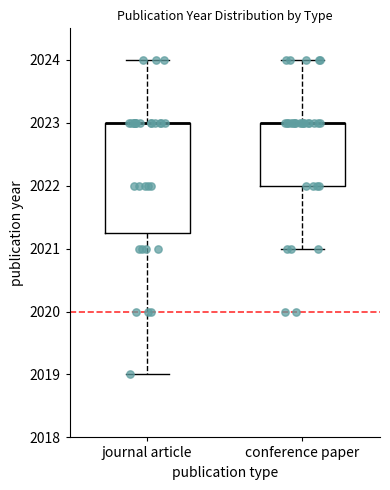

Reading left to right, transcribe this box plot: for each box, give where its median line is, the range the box spans, and where its two whiskers end, as read against the y-axis. The values are not printed on the chart, so give them approximately, as read against the axis.

journal article: median 2023.0 (drawn on the box's upper edge), box 2021.3 to 2023.0, whiskers 2019.0 to 2024.0
conference paper: median 2023.0 (drawn on the box's upper edge), box 2022.0 to 2023.0, whiskers 2021.0 to 2024.0